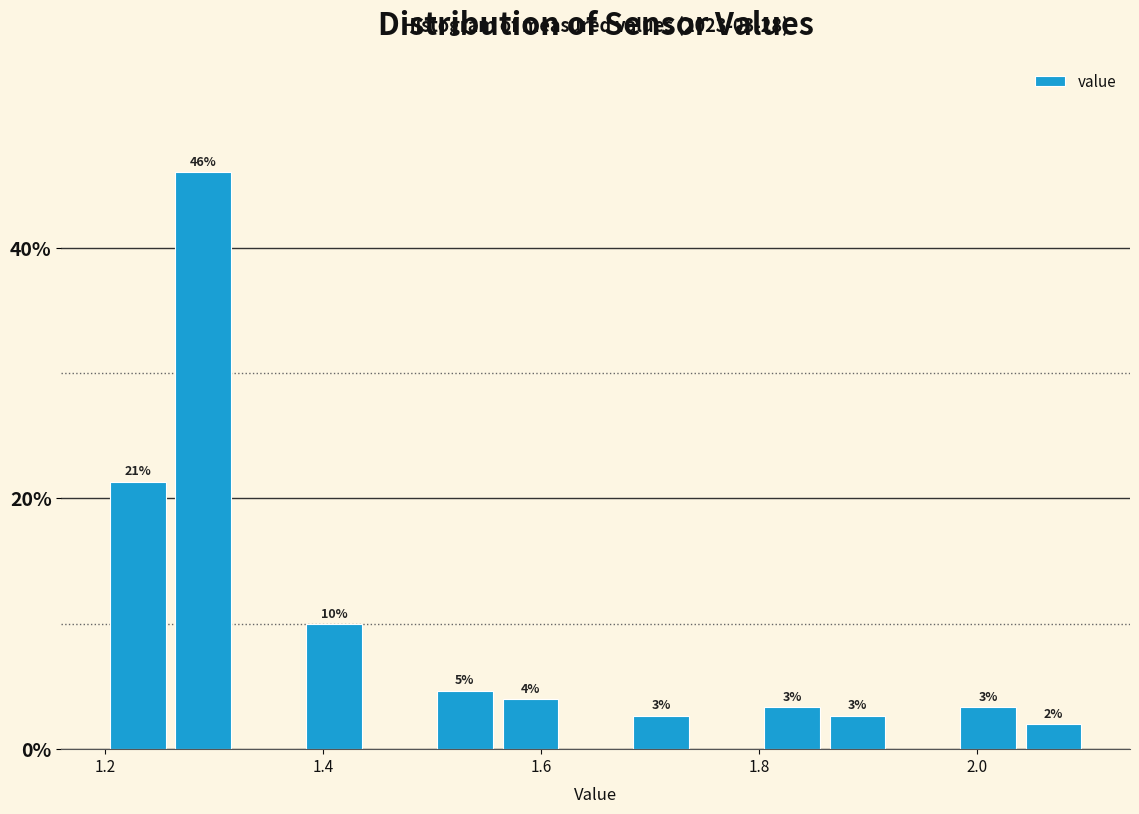

Read against the x-axis, roughly where is the centre of the tallest bar?

1.30